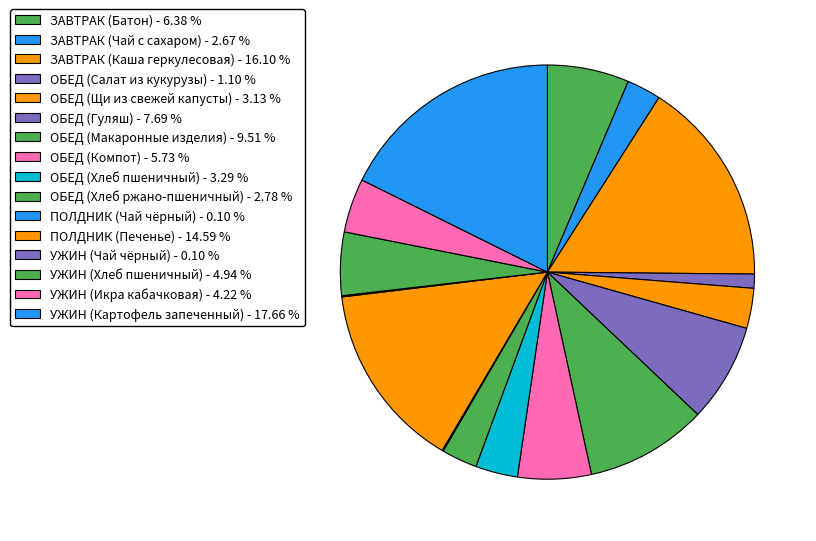

How many slices are in this pie chart?

16